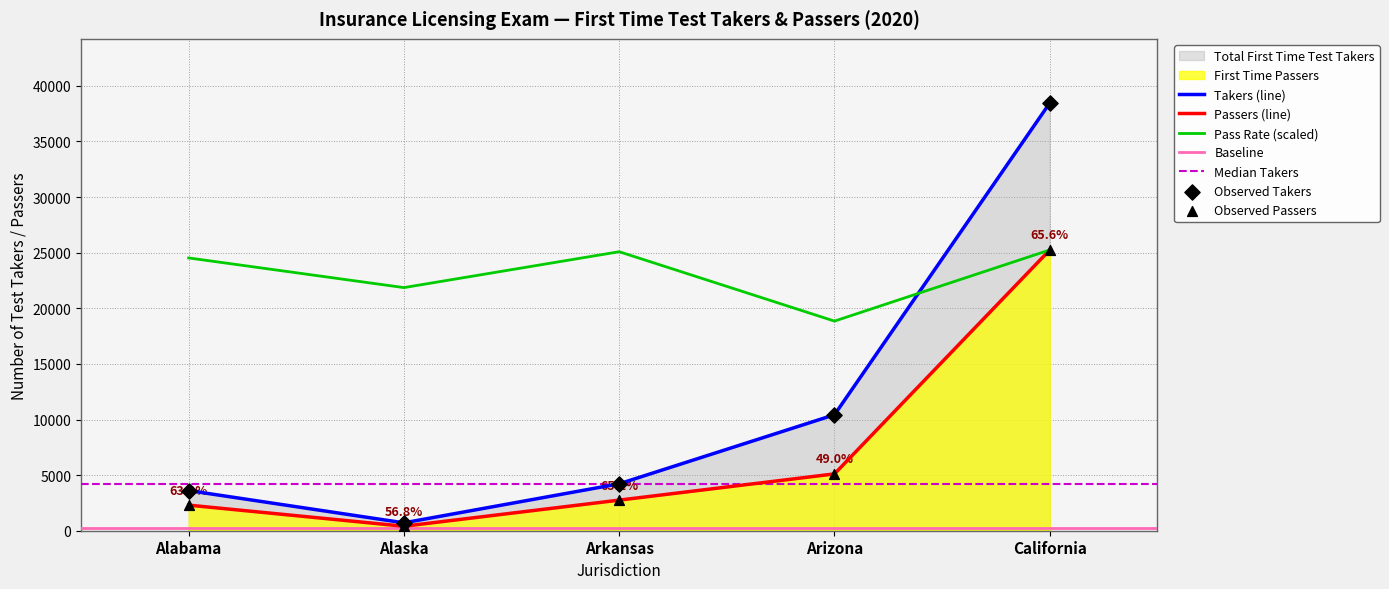

At which category is the sum across all series the highest?

California